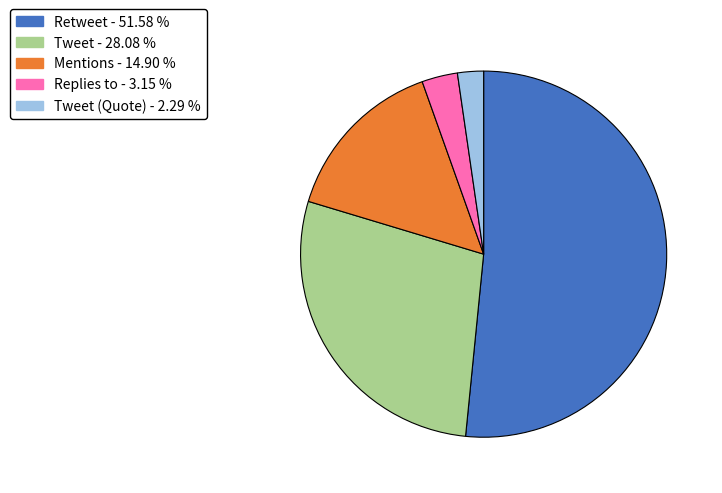

Is there any slice that represents more than half of the pie?

Yes